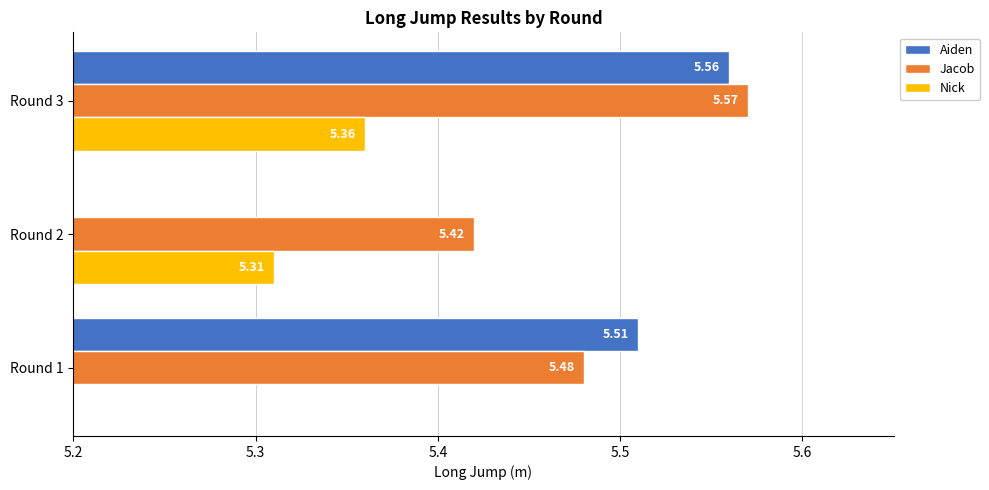

Between Round 1 and Round 3, which is larger?

Round 3